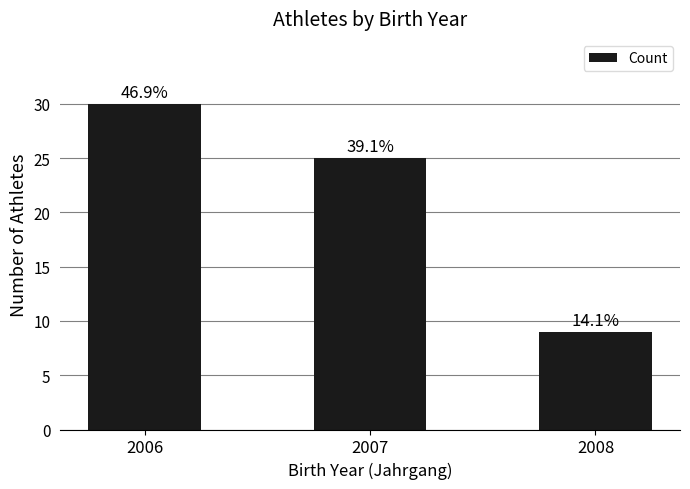

How many bars are there in total?

3